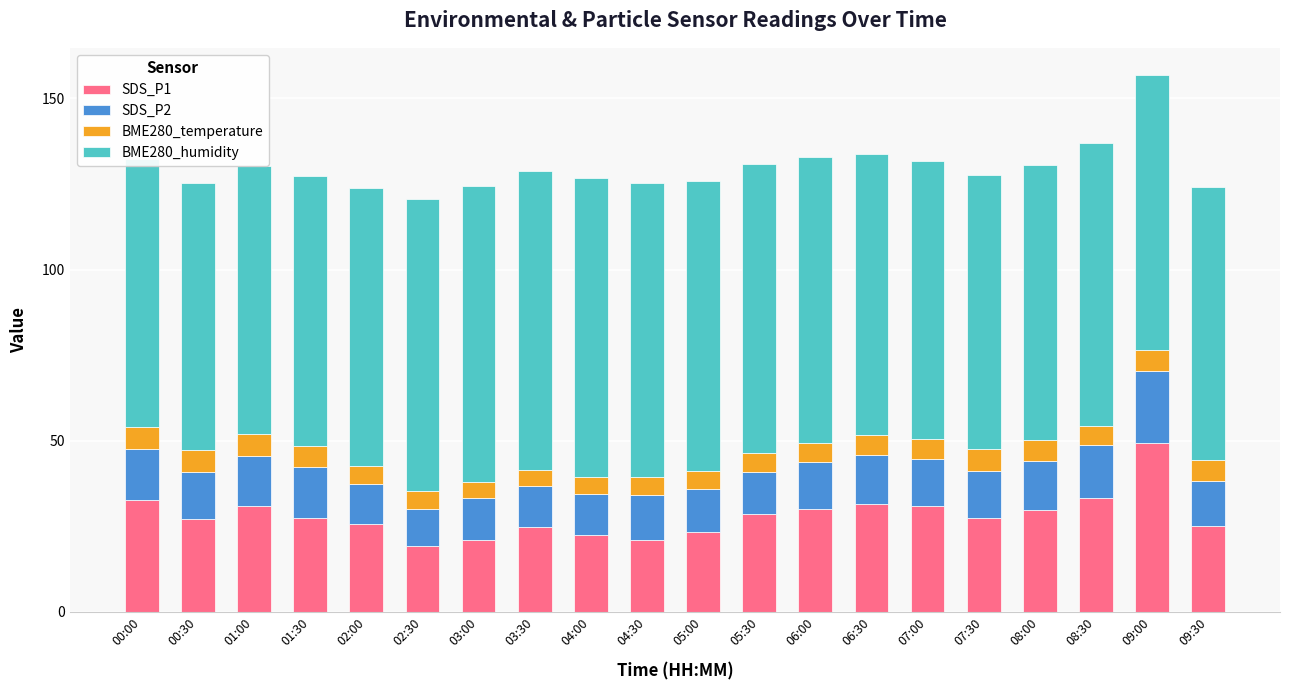

At which label does SDS_P1 reach its peak?

09:00